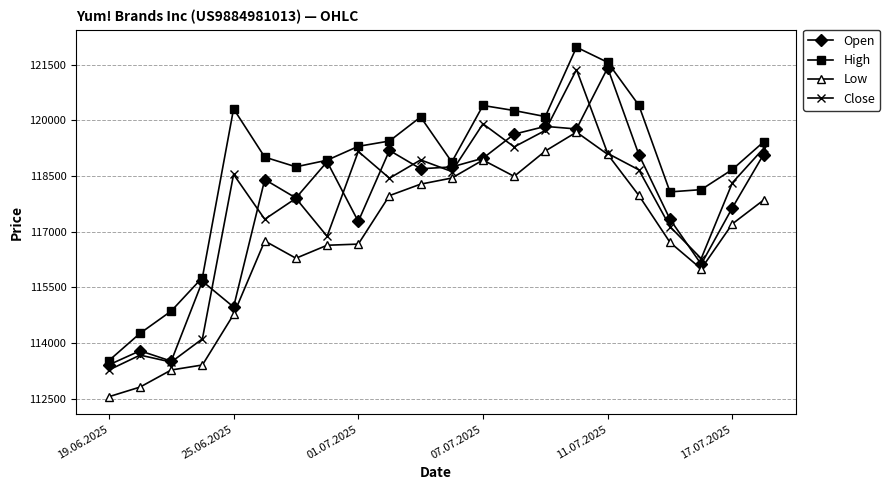

What is the maximum value shown in the chart?

121973